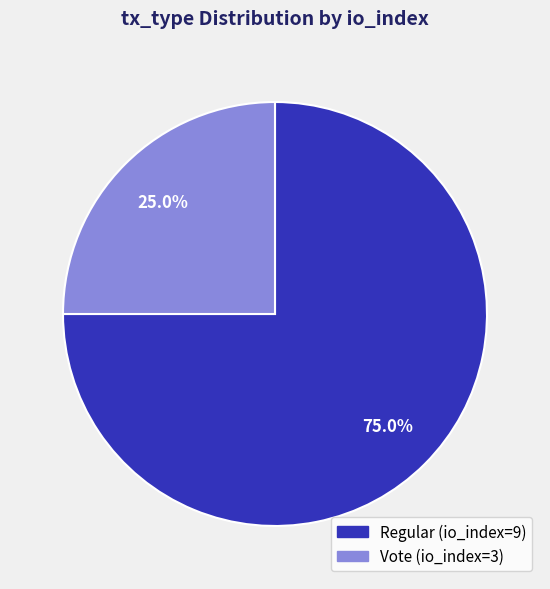

The Vote (io_index=3) slice represents 16% of the pie. True or false?

False